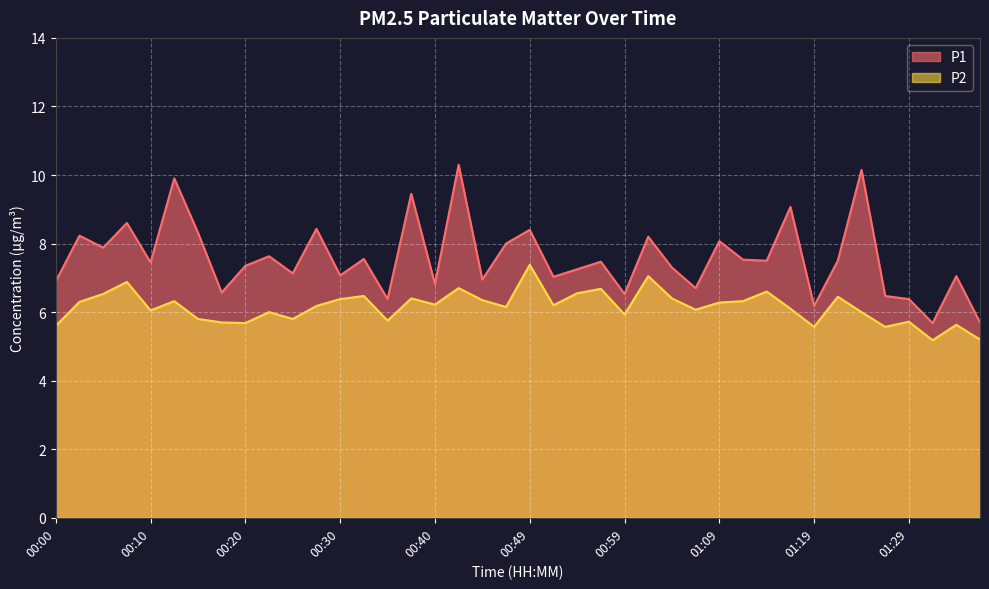

Does the chart display data point markers on the line(s)?

No